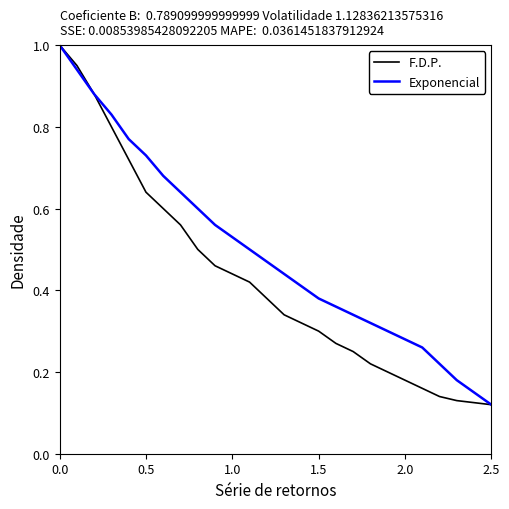

List the series in order of their overall mean, highest first.

Exponencial, F.D.P.